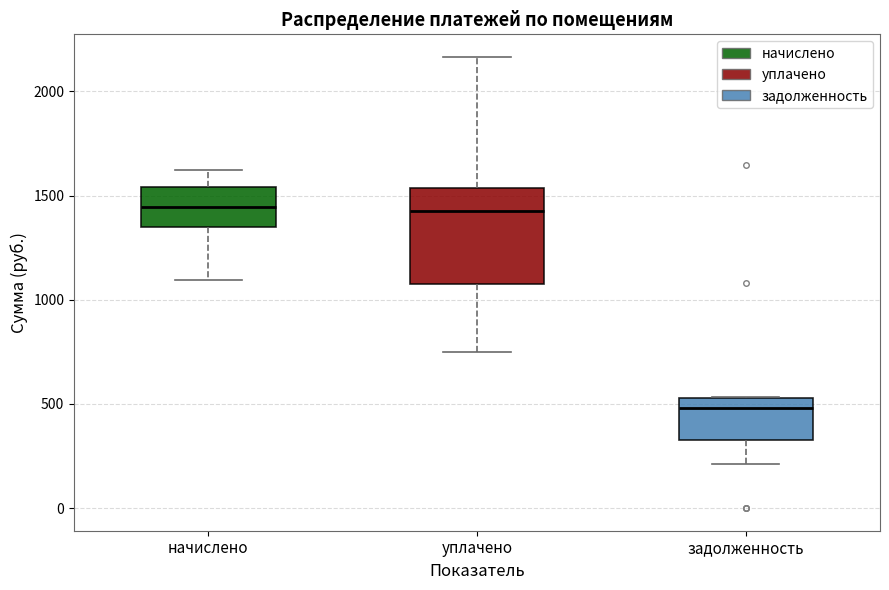

Reading left to right, read every box against the y-axis: the position of its median line, the range the box covers, and the ends of its whiskers. The values are not printed on the chart, so give them approximately, as read against the axis.

начислено: median 1450, box 1350 to 1550, whiskers 1100 to 1600
уплачено: median 1400, box 1100 to 1550, whiskers 750 to 2150
задолженность: median 500, box 350 to 550, whiskers 200 to 550